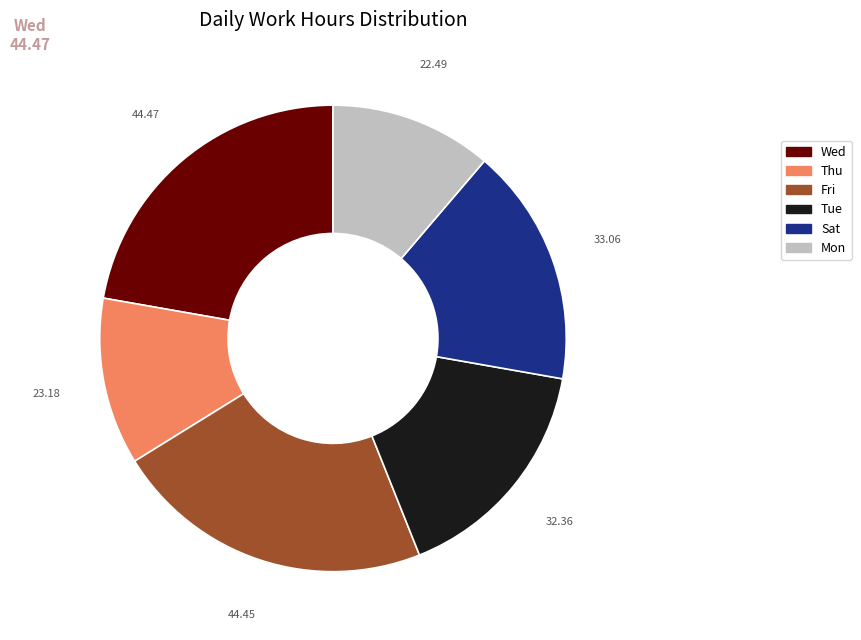

Does any single category account for the majority?

No